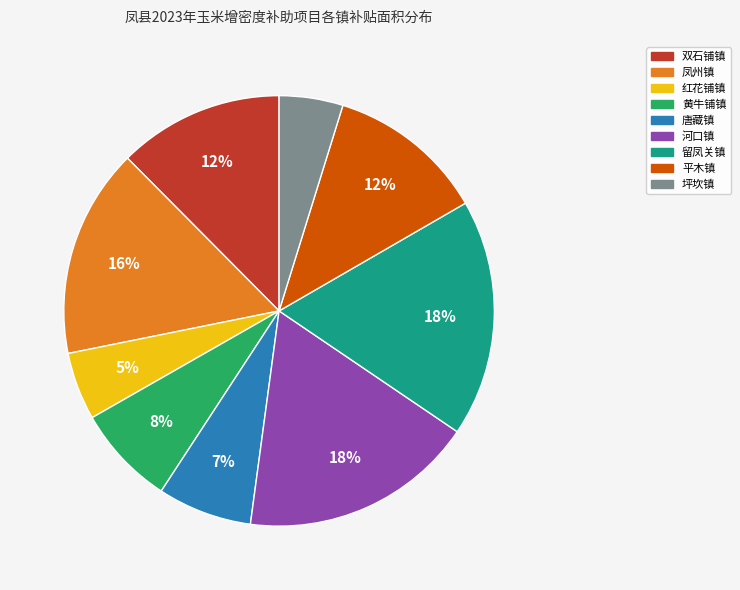

Is the sum of 唐藏镇 and 凤州镇 greater than half?

No